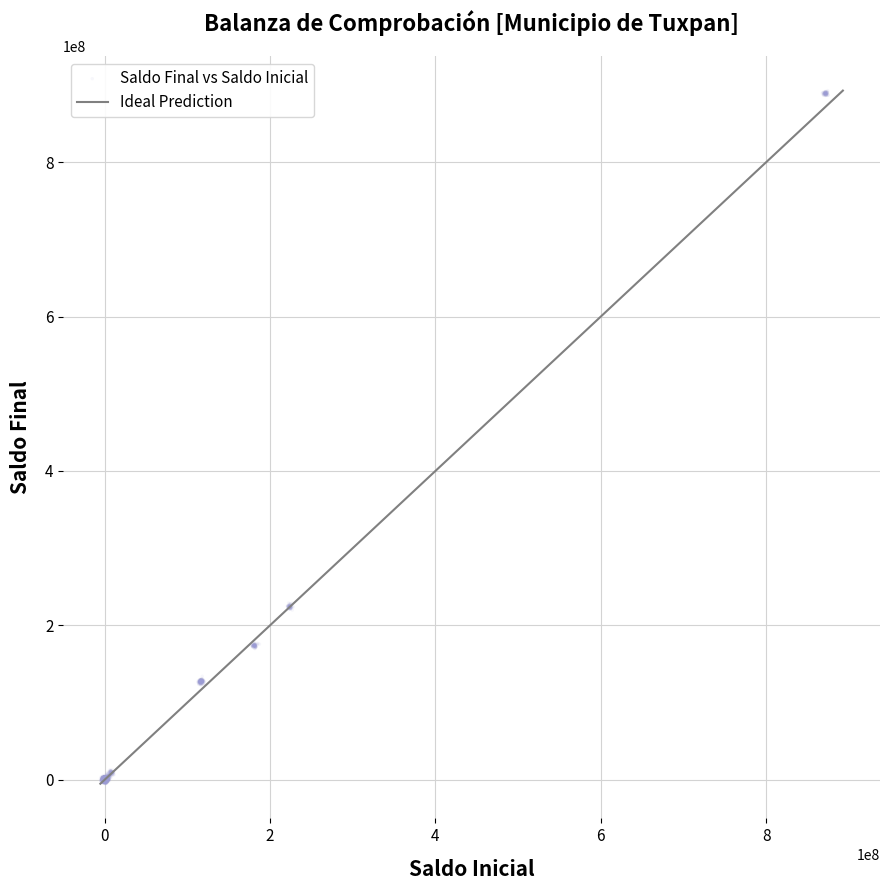

What is the range of X values (max minus min)?

880377580.4